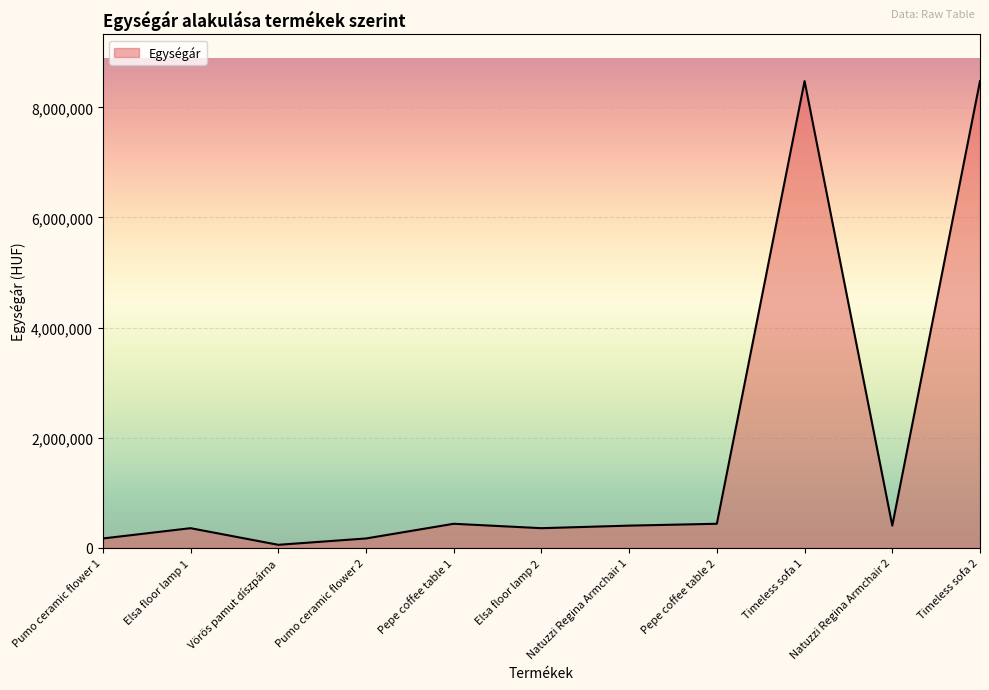

What is the difference between the second highest and minimum values?

8425110